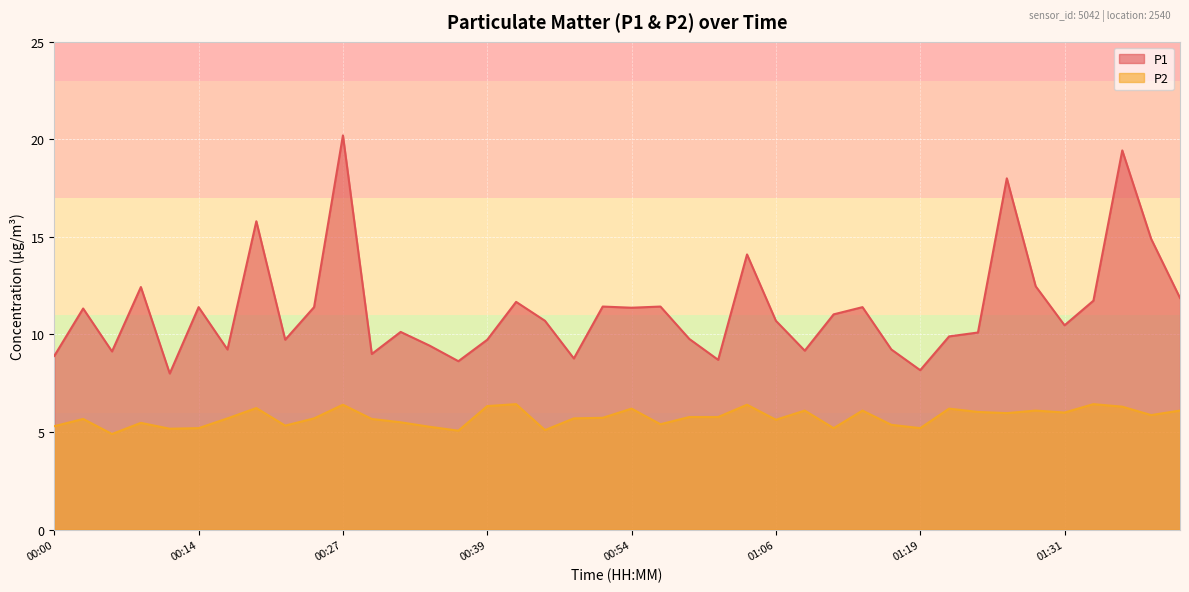

What is the label of the 27th point from the right?

00:34